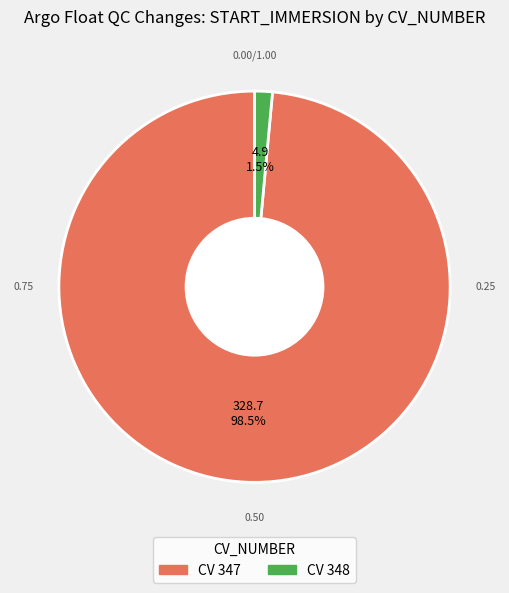

Is there any slice that represents more than half of the pie?

Yes